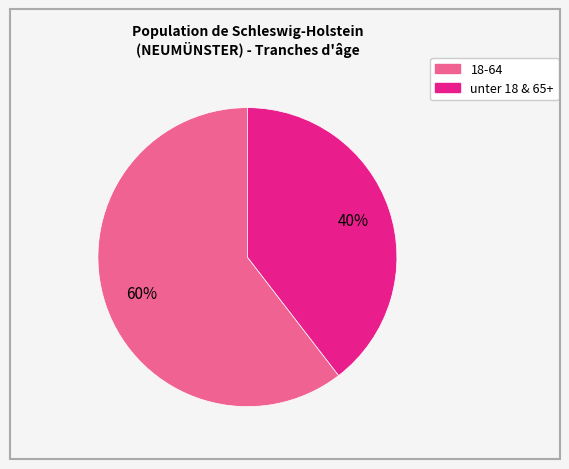

Is there any slice that represents more than half of the pie?

Yes